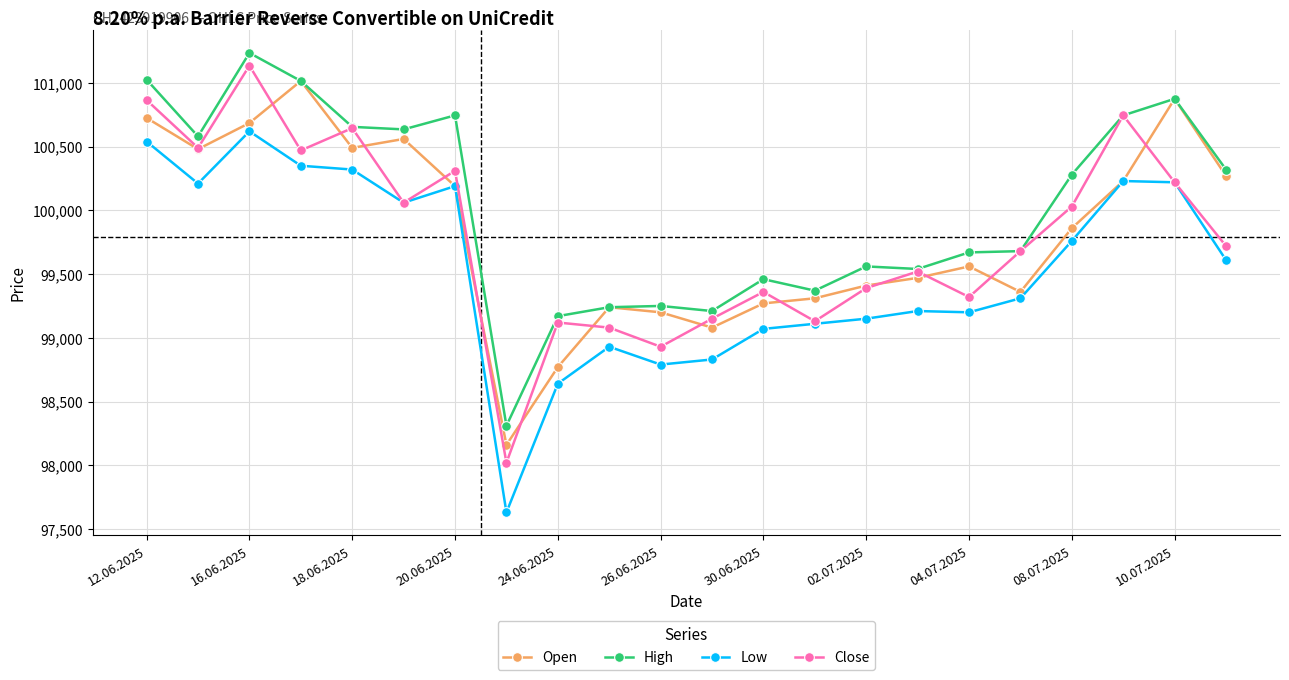

Which series has the largest total across all categories?

High